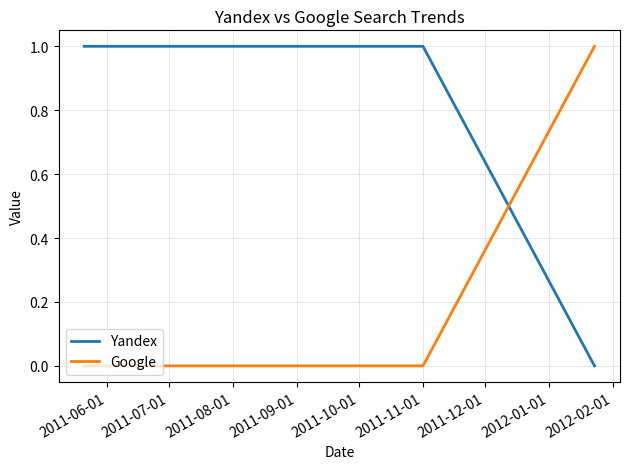

How many Google values are between 0 and 1?

3